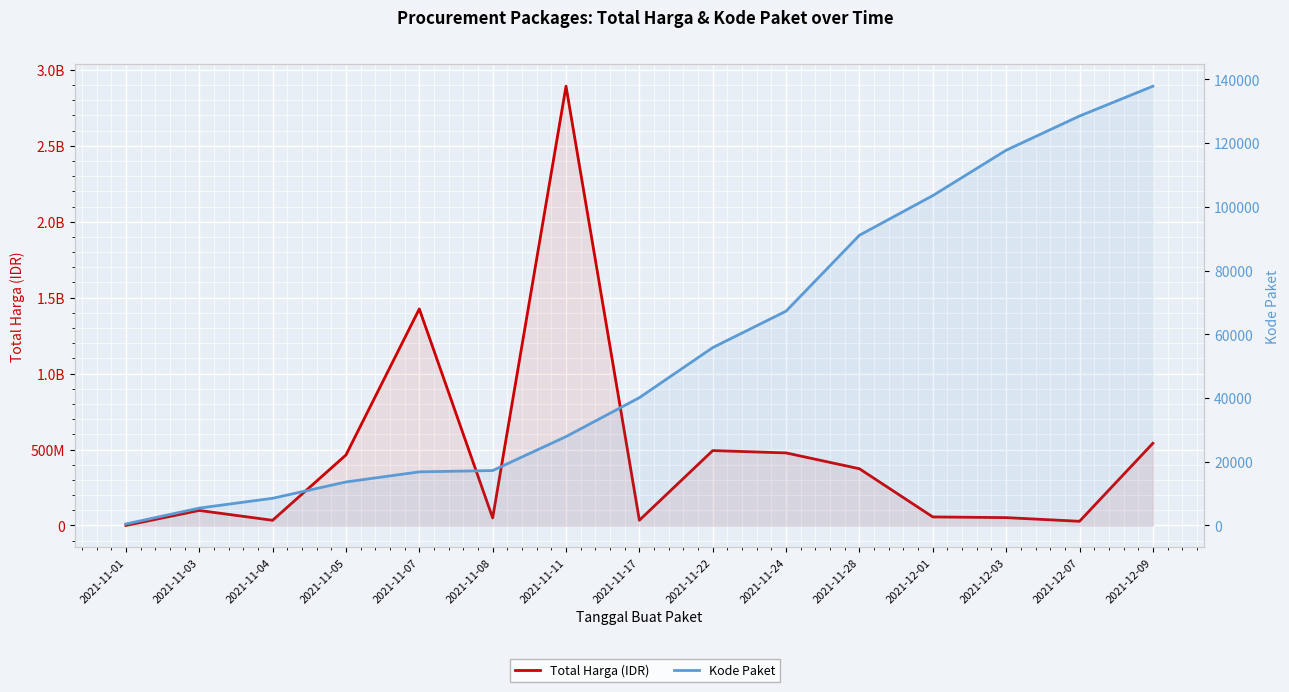

What is the difference between the highest and lowest values at 2021-12-01?

56049259